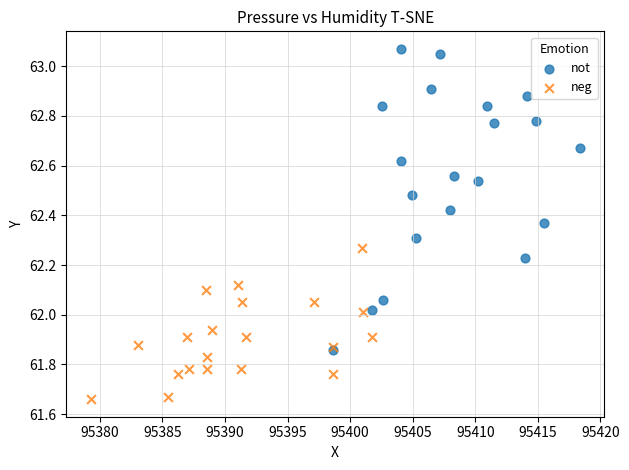

Which series reaches the maximum Y coordinate?

not